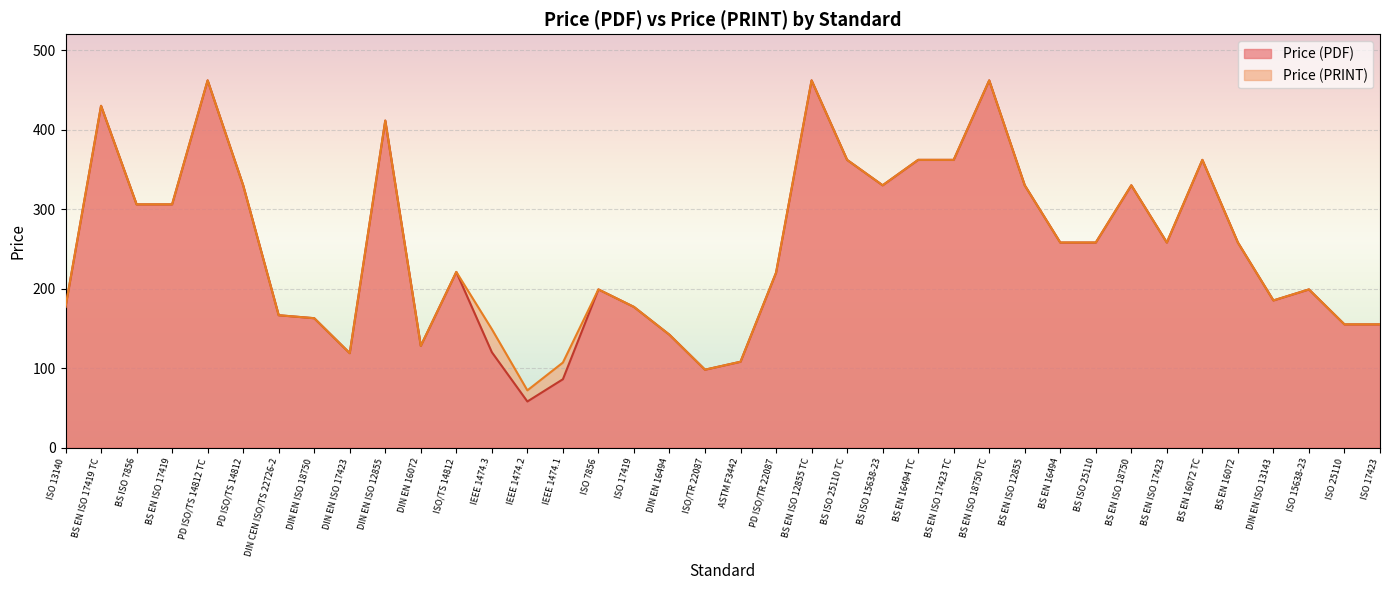

How many lines are shown in the chart?

2